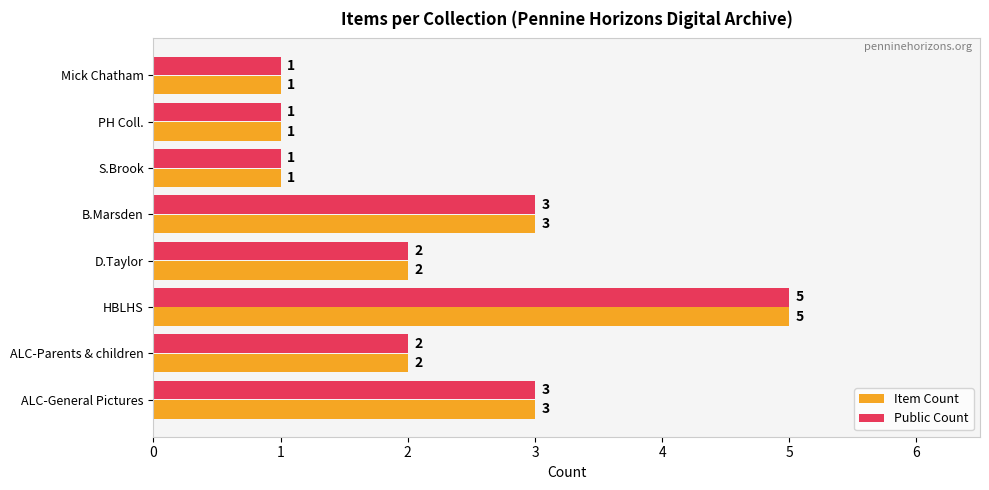

What is the difference between the maximum and minimum values in the Item Count series?

4